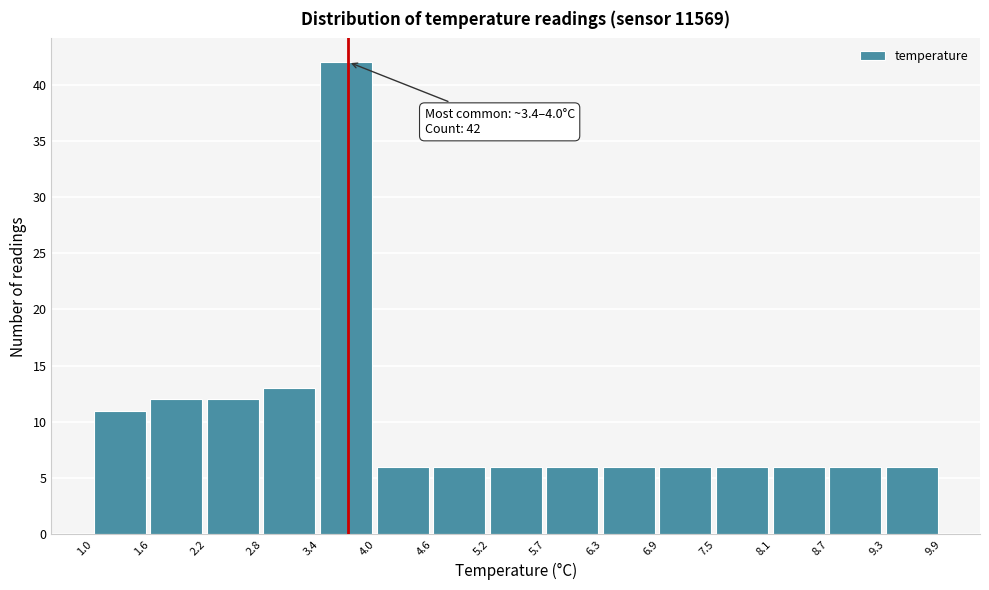

Over which range of the x-axis is the bar tallest?

3.4 to 4.0